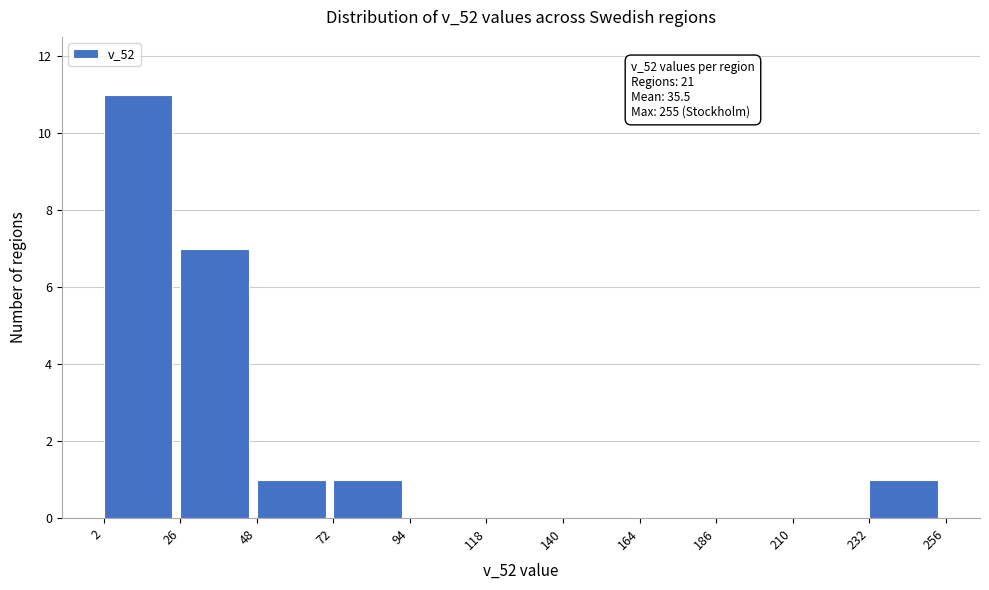

Which range on the x-axis has the tallest bar?

2 to 26